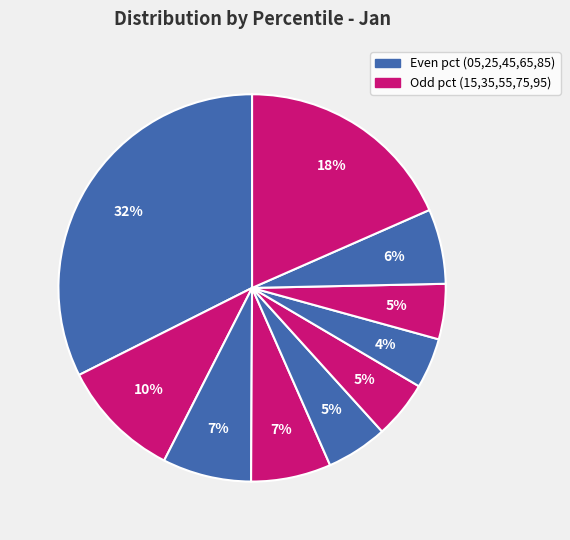

Count the number of slices in the pie.

10